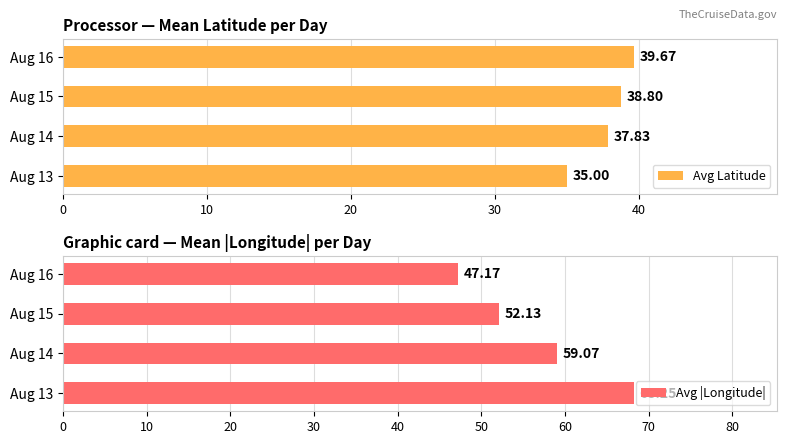

What is the maximum value for Avg |Longitude|?

68.2